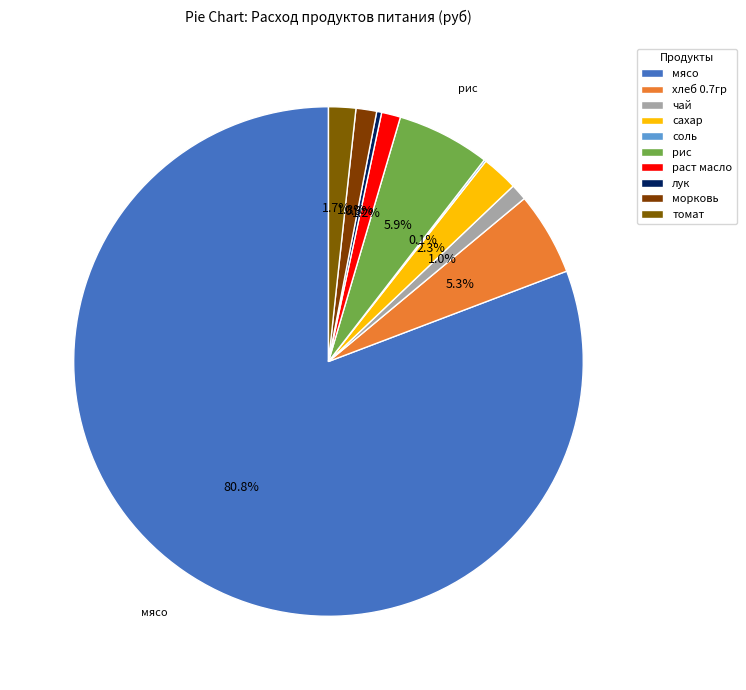

What percentage do лук and сахар together represent?

2.6%